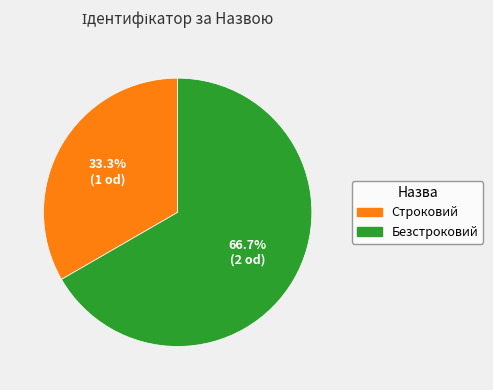

True or false: Строковий accounts for 33% of the total.

True